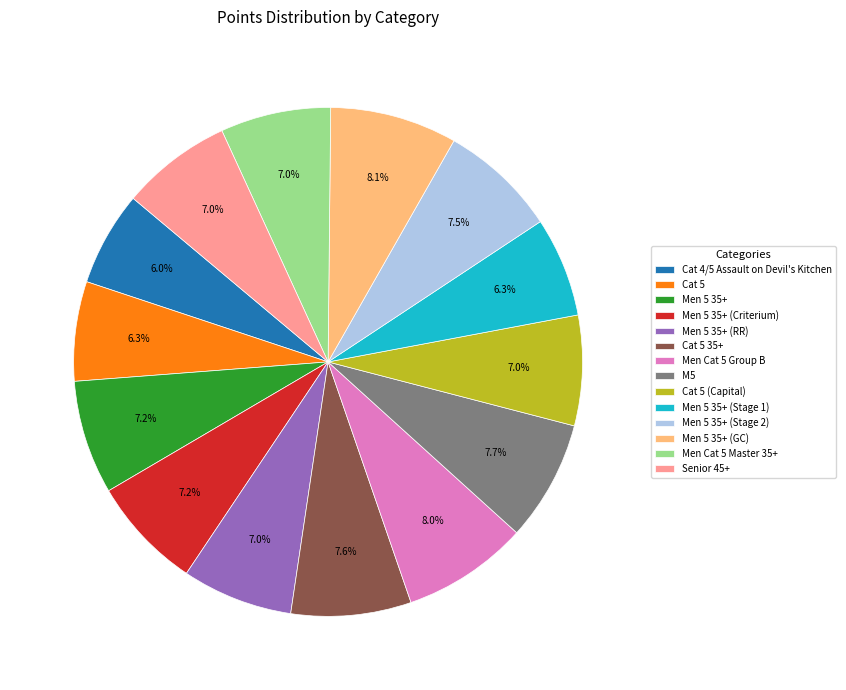

The Men 5 35+ (RR) slice represents 22% of the pie. True or false?

False